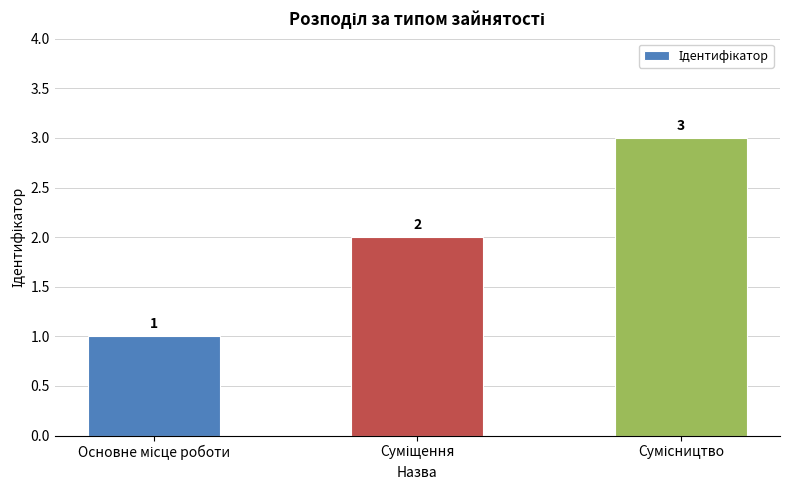

How many values are below 2?

1